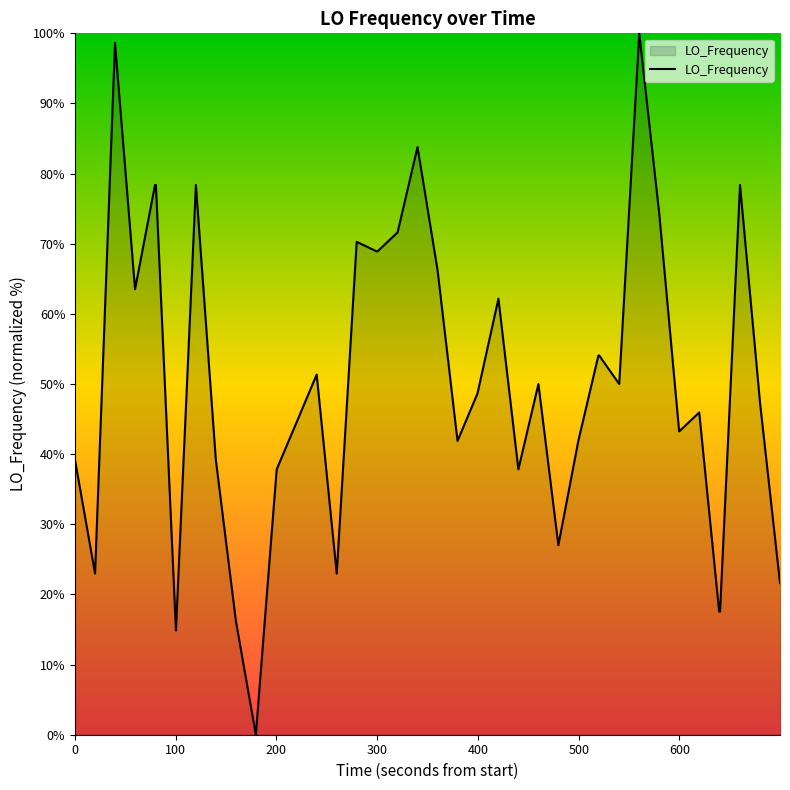

How many lines are shown in the chart?

1